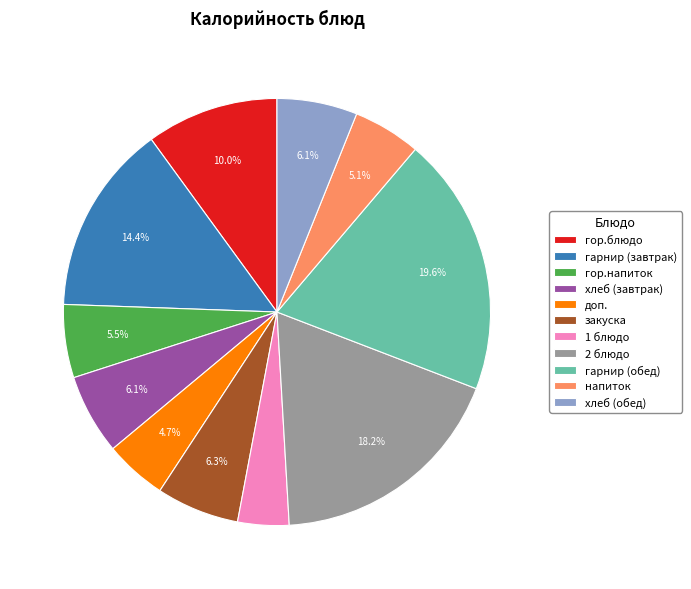

What is the ratio of the value at гарнир (завтрак) to the value at хлеб (обед)?

2.4